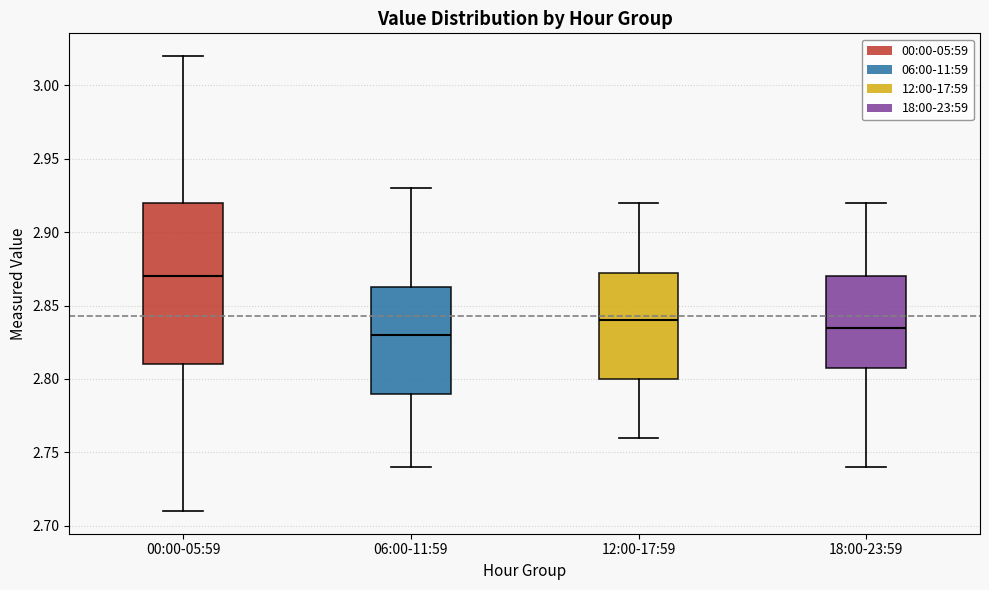

Which box is the tallest, from its lower edge to its upper edge?

00:00-05:59